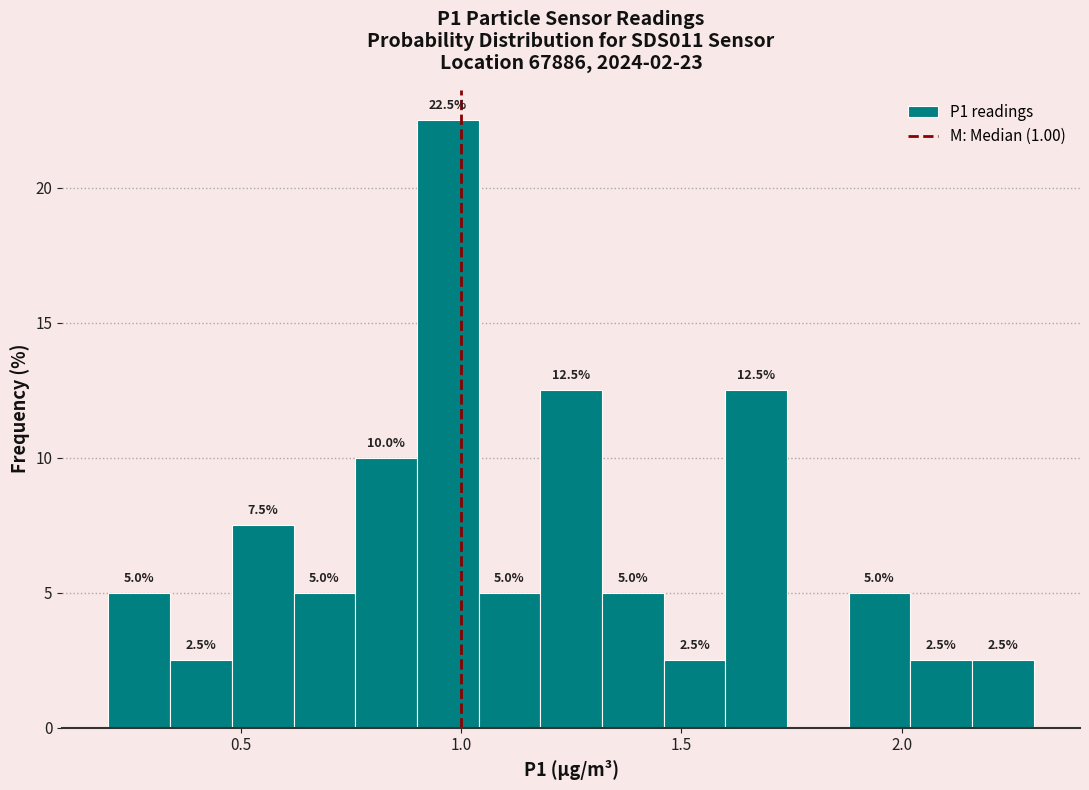

Read against the x-axis, roughly where is the centre of the tallest bar?

0.95